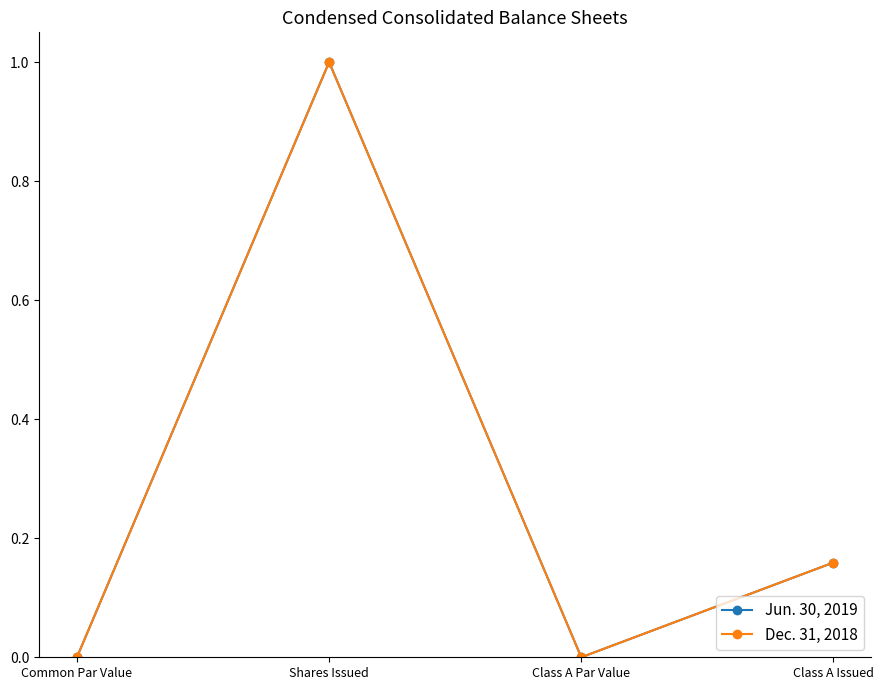

What is the difference between the maximum and second lowest values in the Jun. 30, 2019 series?

1.0